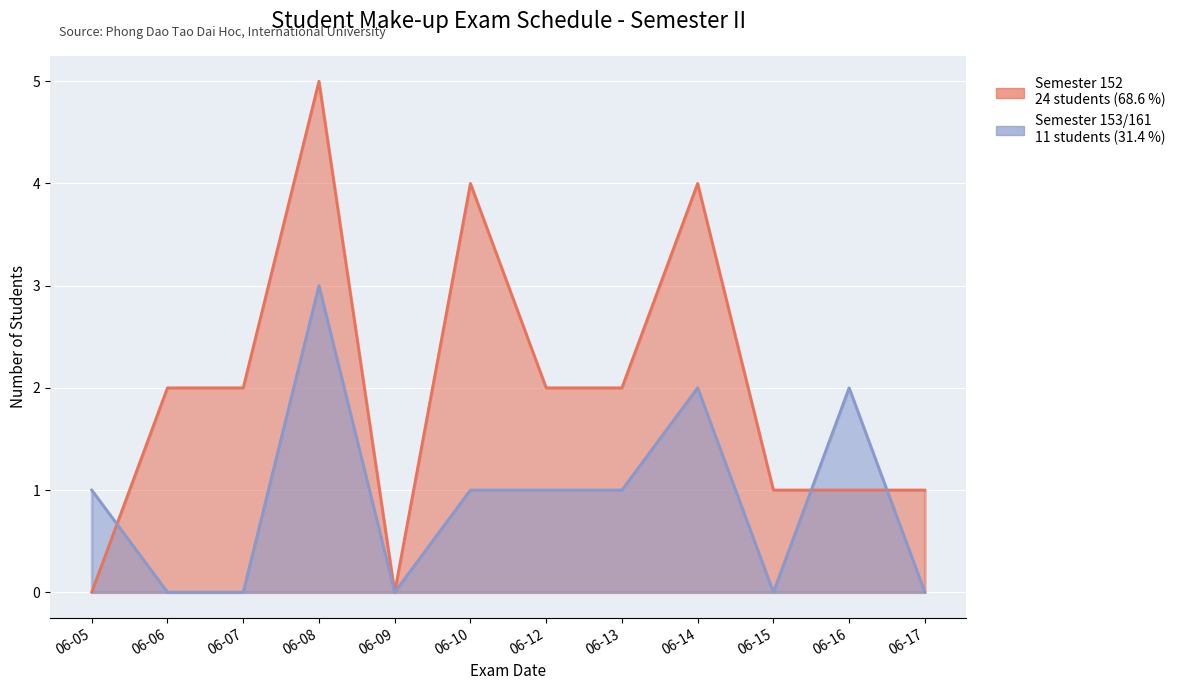

Reading left to right, transcribe all the data shown in this chart.

Semester 152: 2017-06-05=0	2017-06-06=2	2017-06-07=2	2017-06-08=5	2017-06-09=0	2017-06-10=4	2017-06-12=2	2017-06-13=2	2017-06-14=4	2017-06-15=1	2017-06-16=1	2017-06-17=1
Semester 153/161: 2017-06-05=1	2017-06-06=0	2017-06-07=0	2017-06-08=3	2017-06-09=0	2017-06-10=1	2017-06-12=1	2017-06-13=1	2017-06-14=2	2017-06-15=0	2017-06-16=2	2017-06-17=0